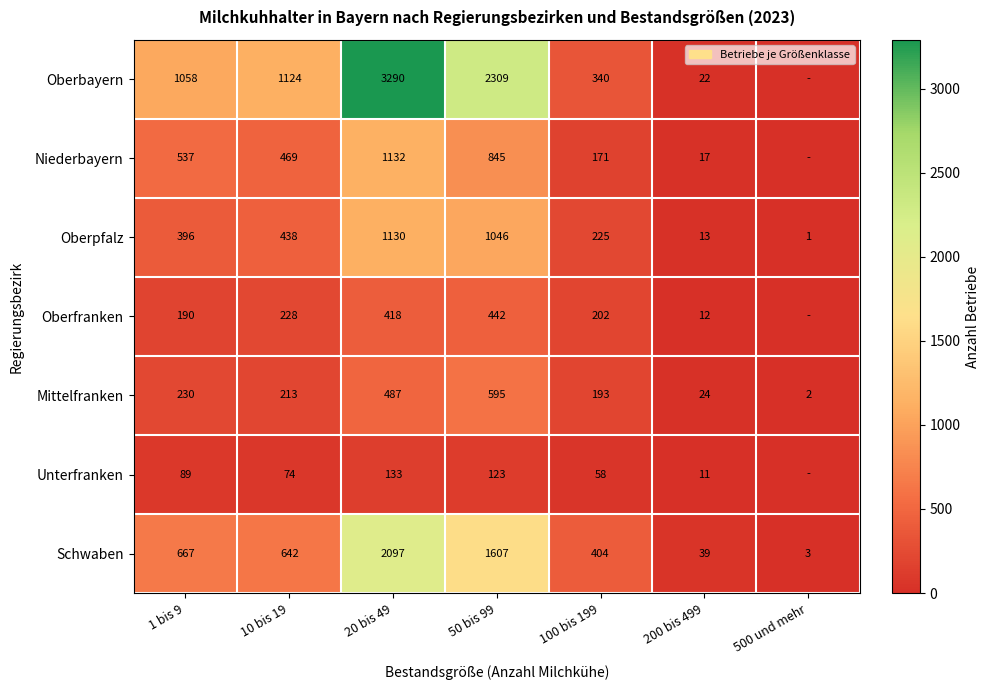

Count the number of data series in this chart.

7